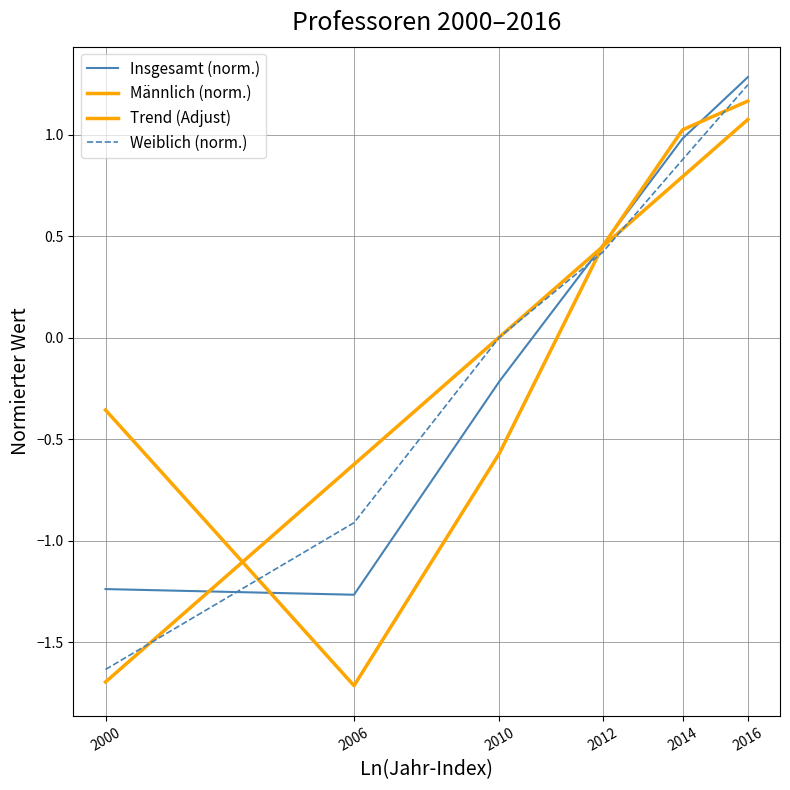

At which label is Insgesamt (norm.) closest to 0?

2010